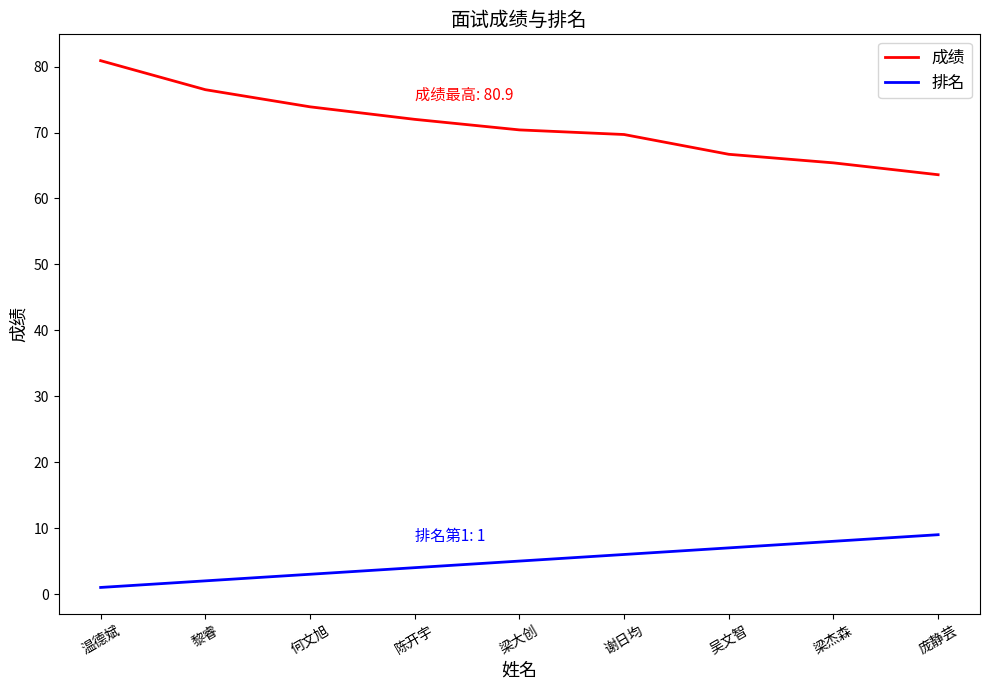

Rank the series at 温德斌 from highest to lowest value.

成绩, 排名